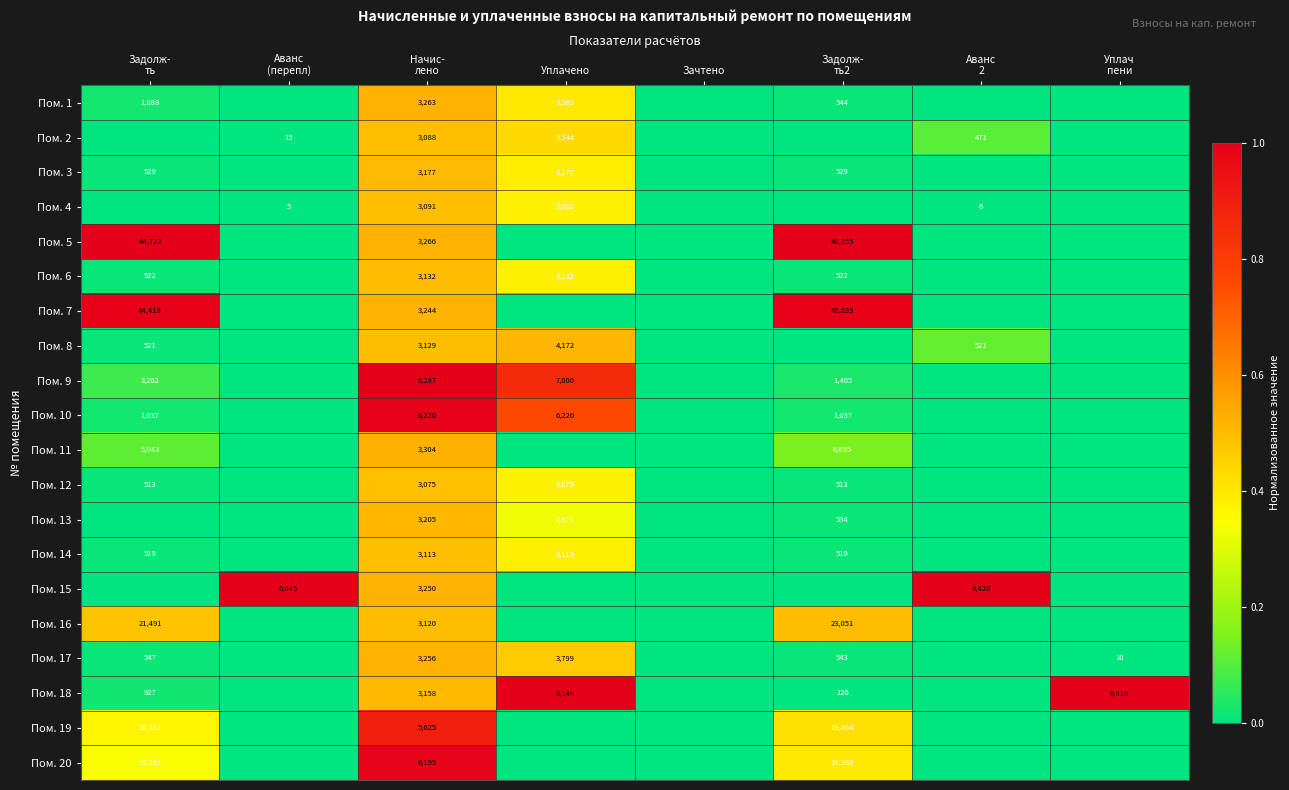

Is it true that Пом. 1 equals 5845 at Уплачено?

False